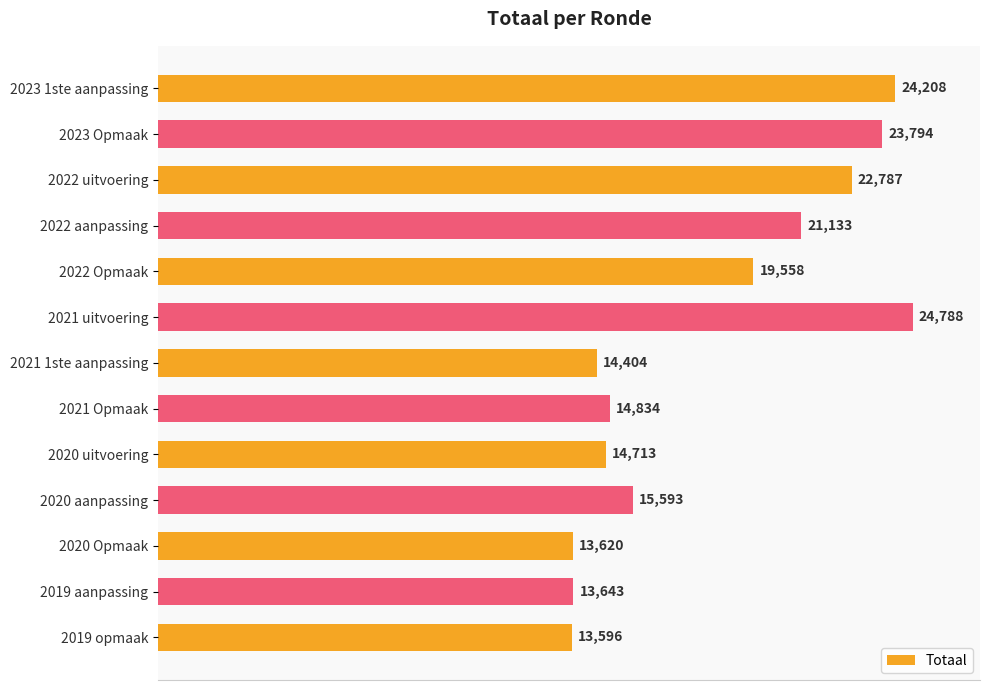

What is the label of the 4th bar from the bottom?

2020 aanpassing